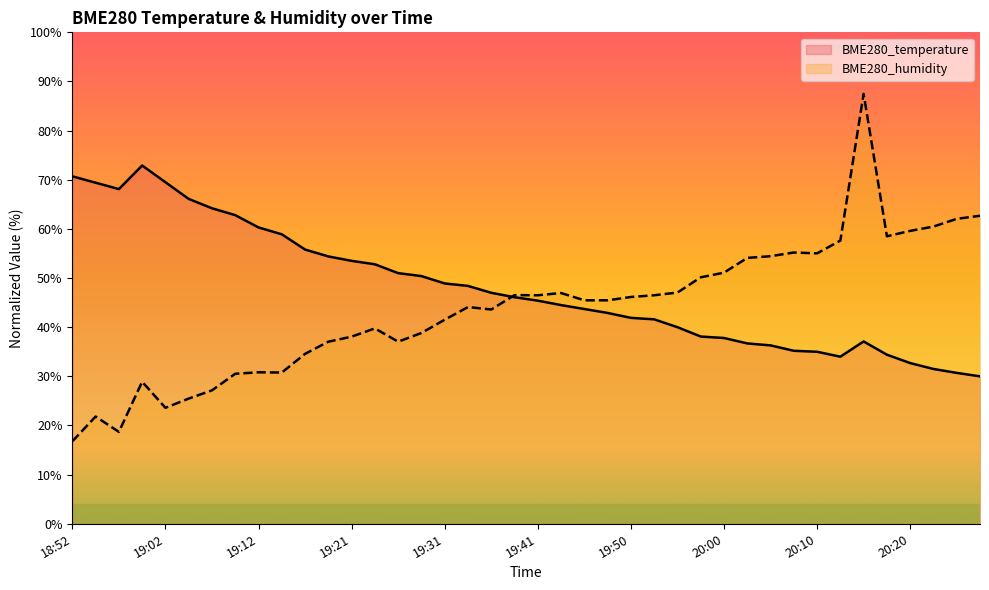

Where is the first local minimum for BME280_temperature?

18:57